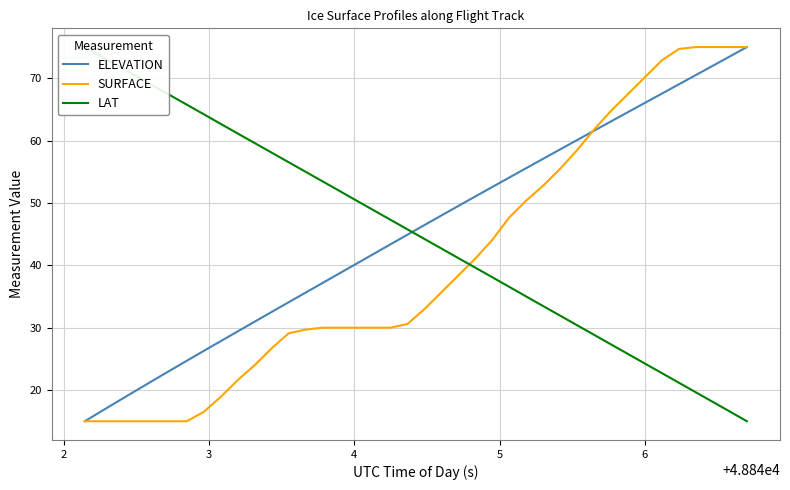

What is the value of the LAT point at the 32nd from the left?

27.3